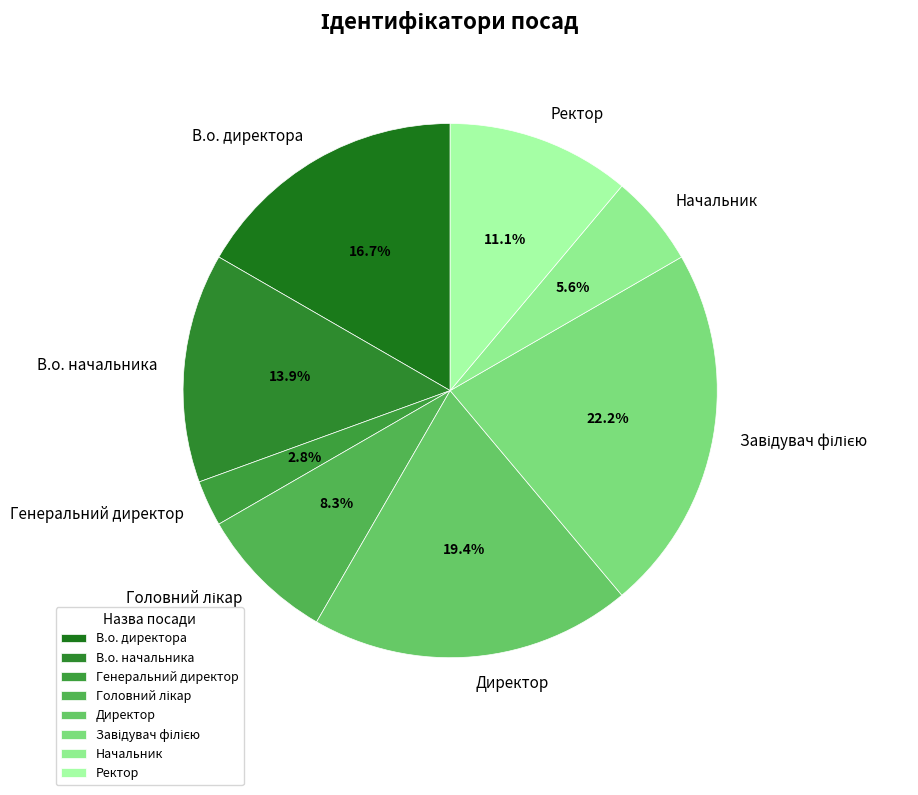

Approximately how many times larger is the value at Ректор compared to Генеральний директор?

4.0